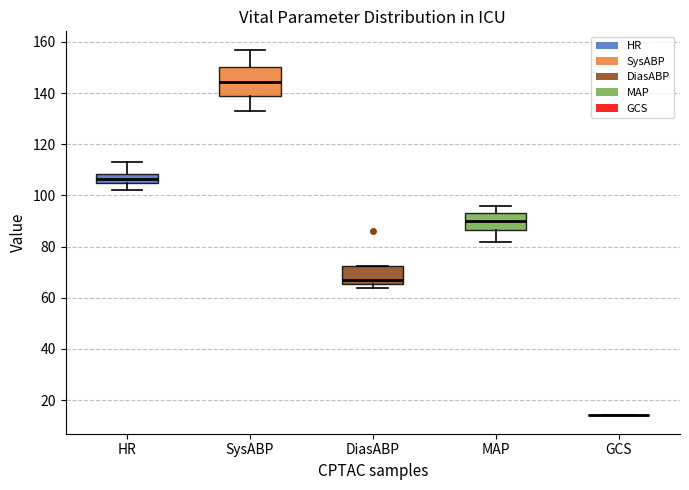

Reading left to right, transcribe this box plot: for each box, give where its median line is, the range the box spans, and where its two whiskers end, as read against the y-axis. The values are not printed on the chart, so give them approximately, as read against the axis.

HR: median 106 (inside the box), box 106 to 108, whiskers 102 to 114
SysABP: median 144, box 140 to 150, whiskers 134 to 158
DiasABP: median 68, box 66 to 72, whiskers 64 to 72
MAP: median 90, box 86 to 94, whiskers 82 to 96
GCS: box collapsed to a line at 14, whiskers 14 to 14